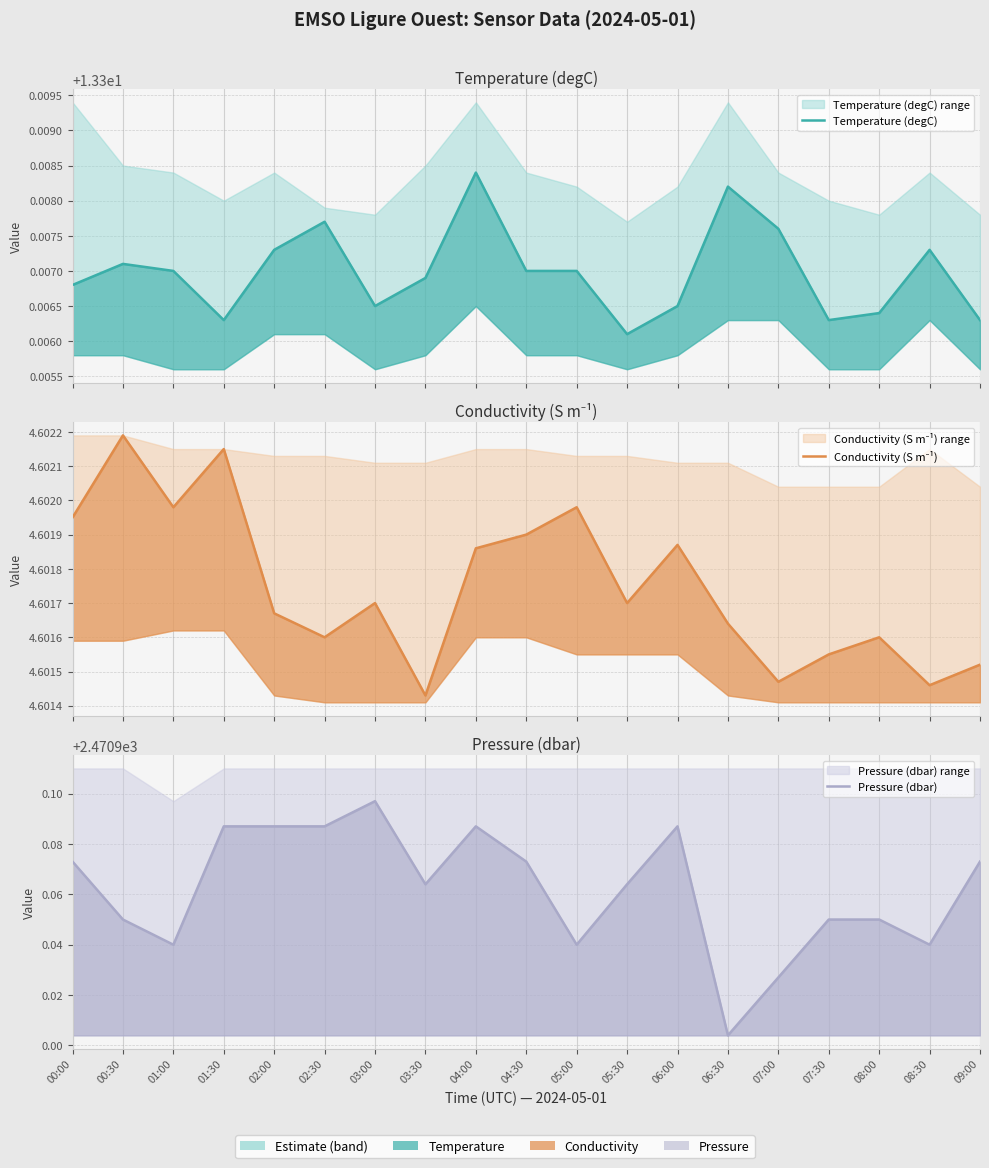

At how many categories does at least one series exceed 1328?

19